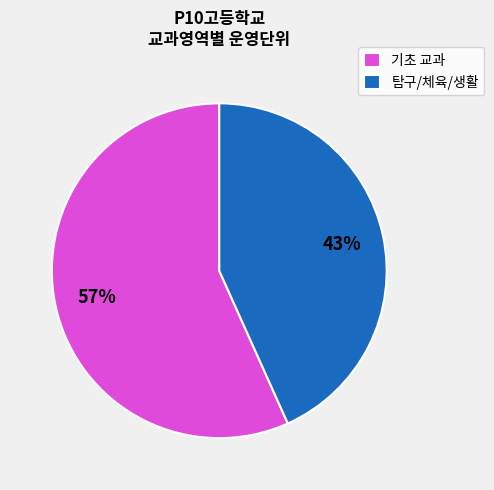

Which category has the biggest portion of the pie?

기초 교과